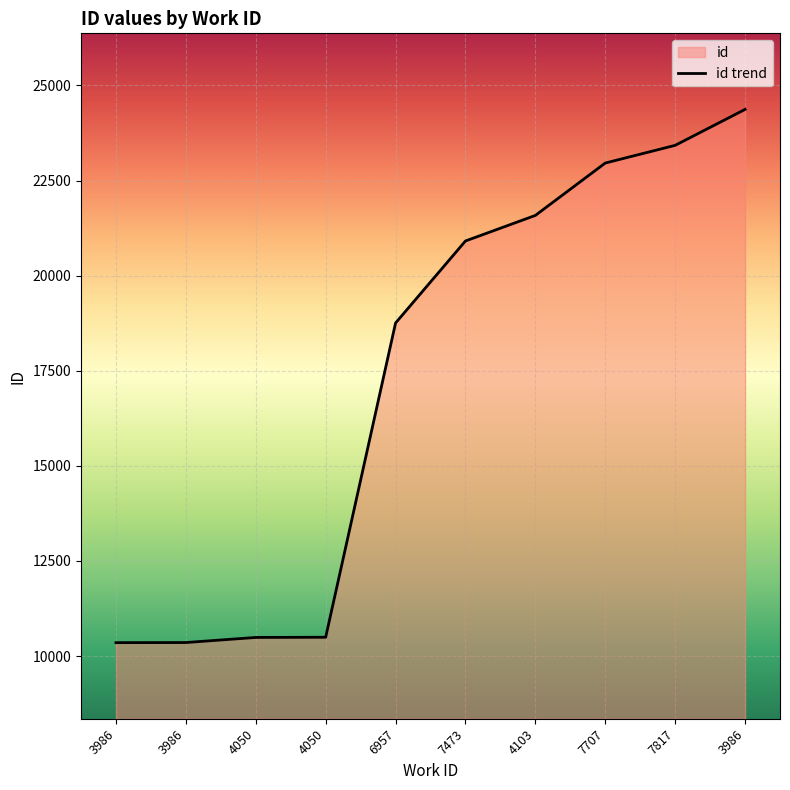

What is the value of the 5th point from the left?

18756